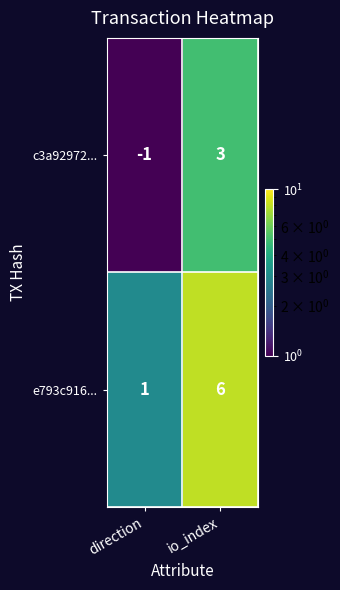

What is the spread (max minus min) of values at direction?

2